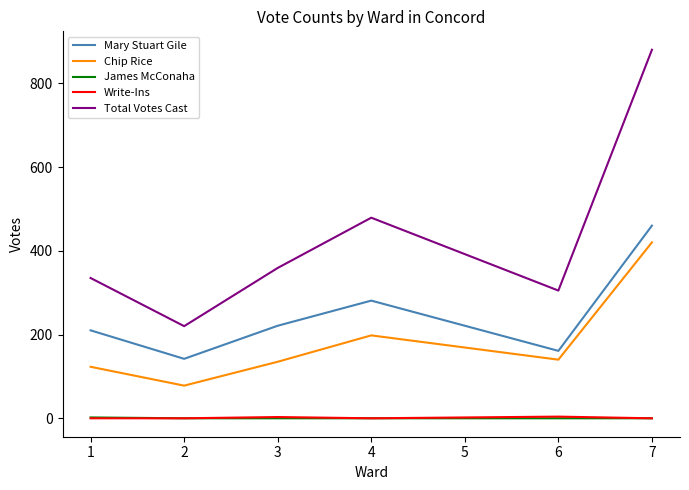

What are all the series names shown in the legend?

Mary Stuart Gile, Chip Rice, James McConaha, Write-Ins, Total Votes Cast